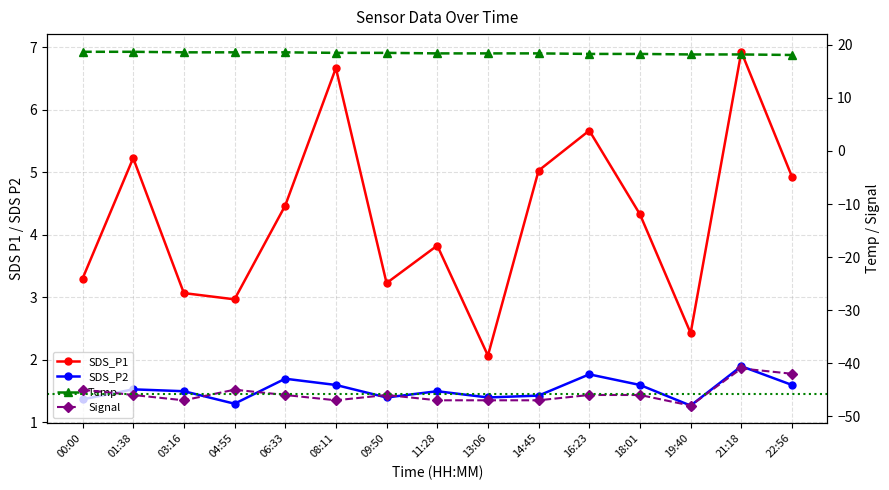

Read the Signal value at 08:11.

-47.0